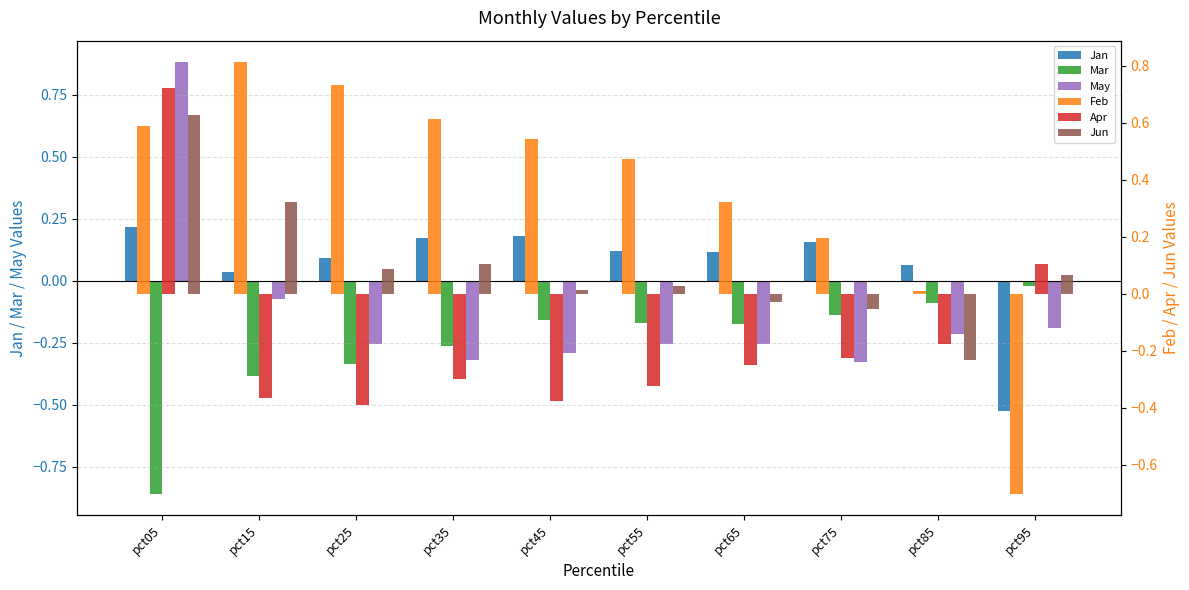

Reading left to right, extract all data points from this chart.

Jan: pct05=0.2	pct15=0.0	pct25=0.1	pct35=0.2	pct45=0.2	pct55=0.1	pct65=0.1	pct75=0.2	pct85=0.1	pct95=-0.5
Mar: pct05=-0.9	pct15=-0.4	pct25=-0.3	pct35=-0.3	pct45=-0.2	pct55=-0.2	pct65=-0.2	pct75=-0.1	pct85=-0.1	pct95=-0.0
May: pct05=0.9	pct15=-0.1	pct25=-0.3	pct35=-0.3	pct45=-0.3	pct55=-0.3	pct65=-0.3	pct75=-0.3	pct85=-0.2	pct95=-0.2
Feb: pct05=0.6	pct15=0.8	pct25=0.7	pct35=0.6	pct45=0.5	pct55=0.5	pct65=0.3	pct75=0.2	pct85=0.0	pct95=-0.7
Apr: pct05=0.7	pct15=-0.4	pct25=-0.4	pct35=-0.3	pct45=-0.4	pct55=-0.3	pct65=-0.2	pct75=-0.2	pct85=-0.2	pct95=0.1
Jun: pct05=0.6	pct15=0.3	pct25=0.1	pct35=0.1	pct45=0.0	pct55=0.0	pct65=-0.0	pct75=-0.1	pct85=-0.2	pct95=0.1